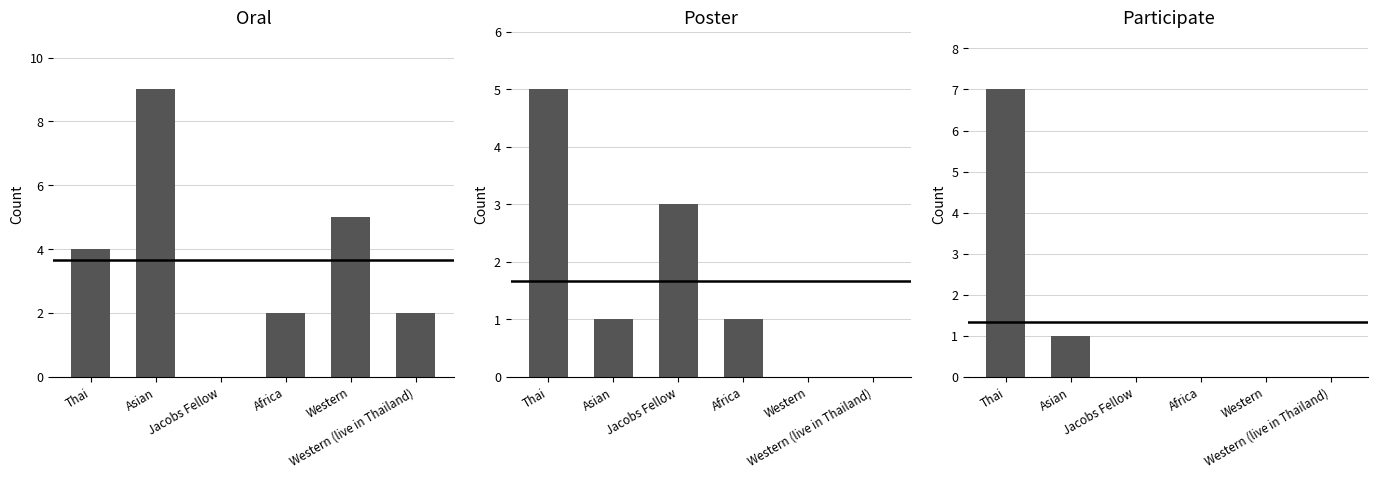

Does the chart contain any negative values?

No